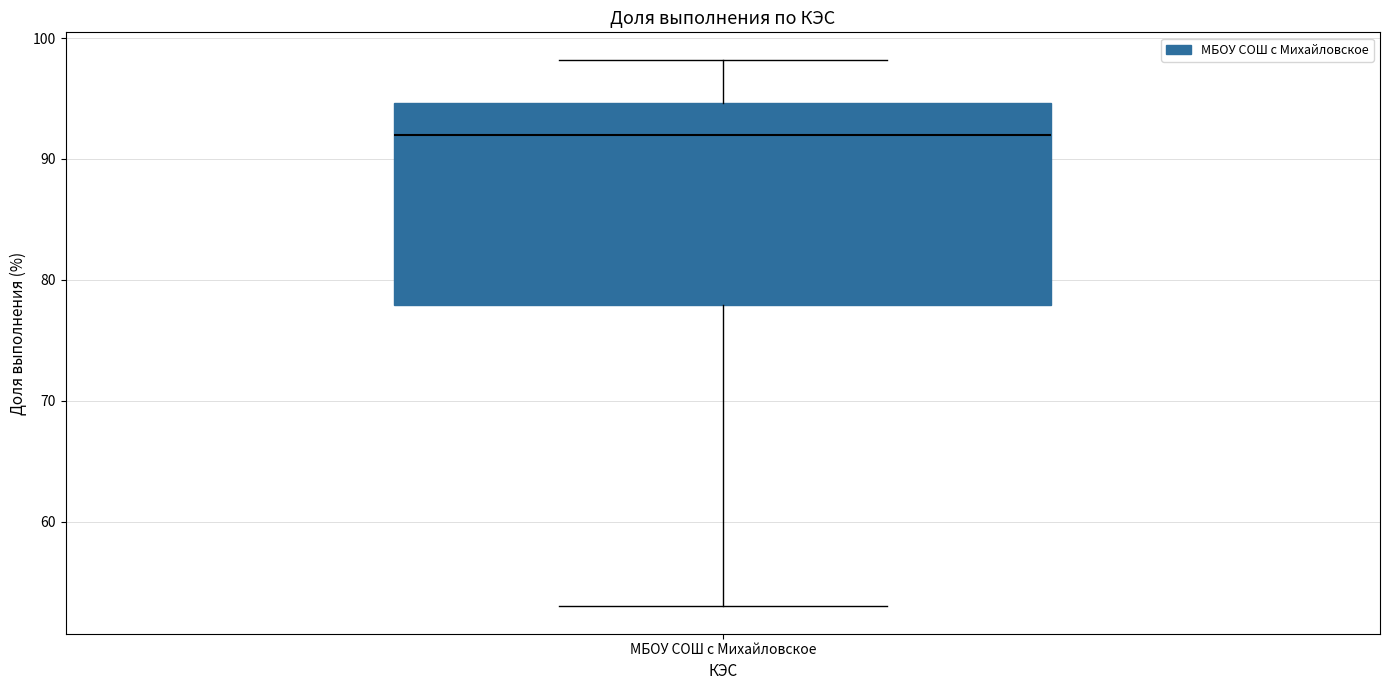

Where does the median line of the box for МБОУ СОШ с Михайловское sit on the y-axis? The values are not printed on the chart, so give them approximately, as read against the axis.

92